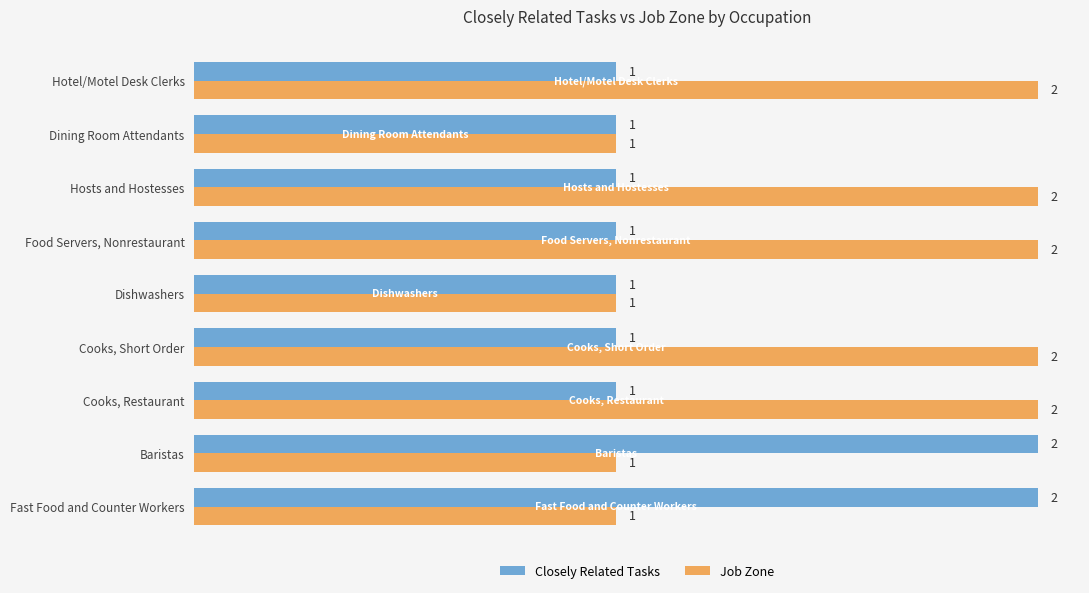

Rank the series at Hosts and Hostesses from highest to lowest value.

Job Zone, Closely Related Tasks